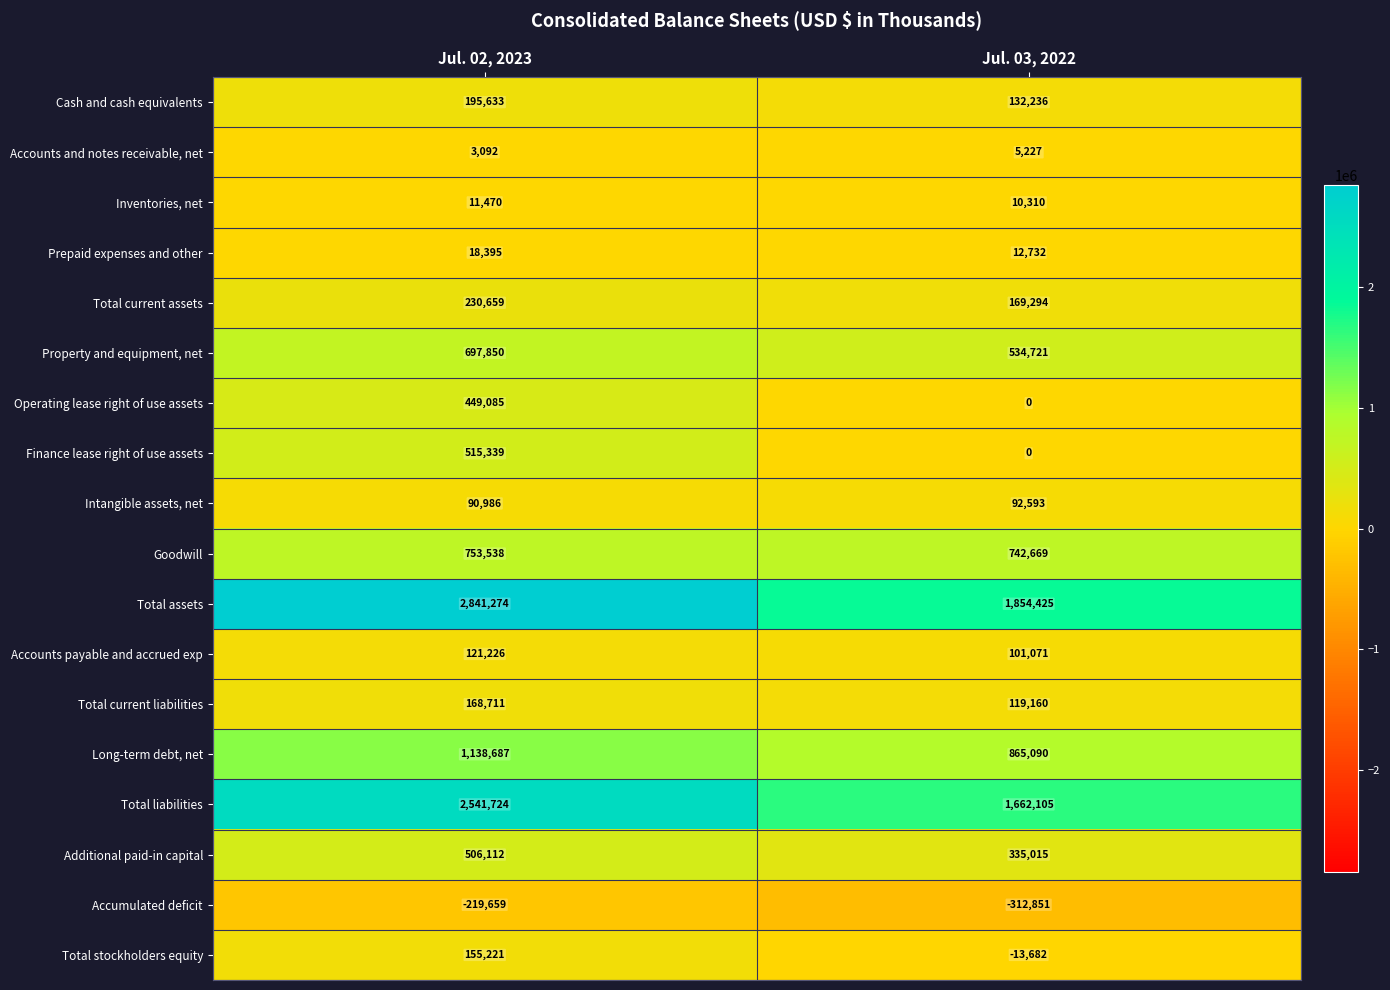

What value does the Inventories, net series have at Jul. 02, 2023?

11470